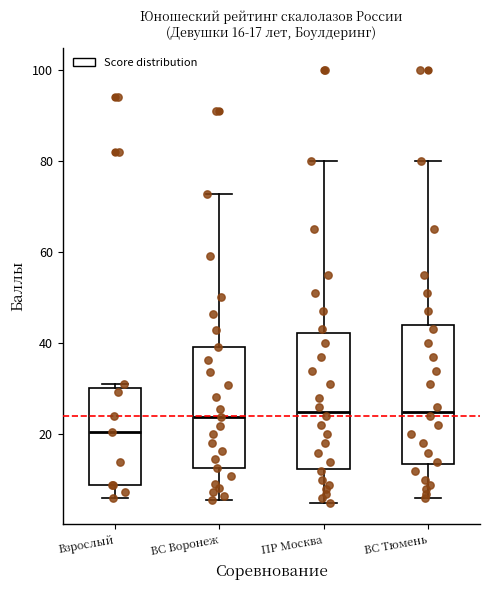

Which box's median line is the lowest?

Взрослый